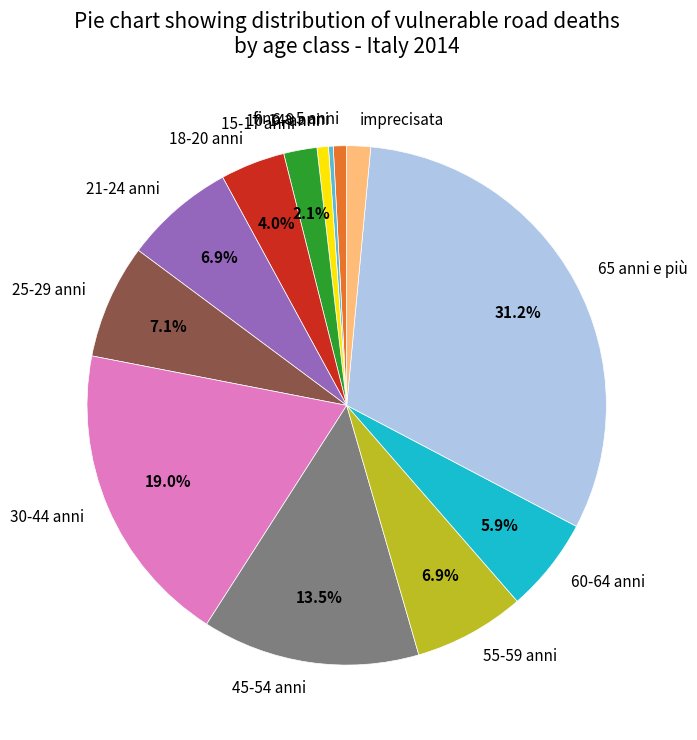

The 15-17 anni slice represents 2% of the pie. True or false?

True